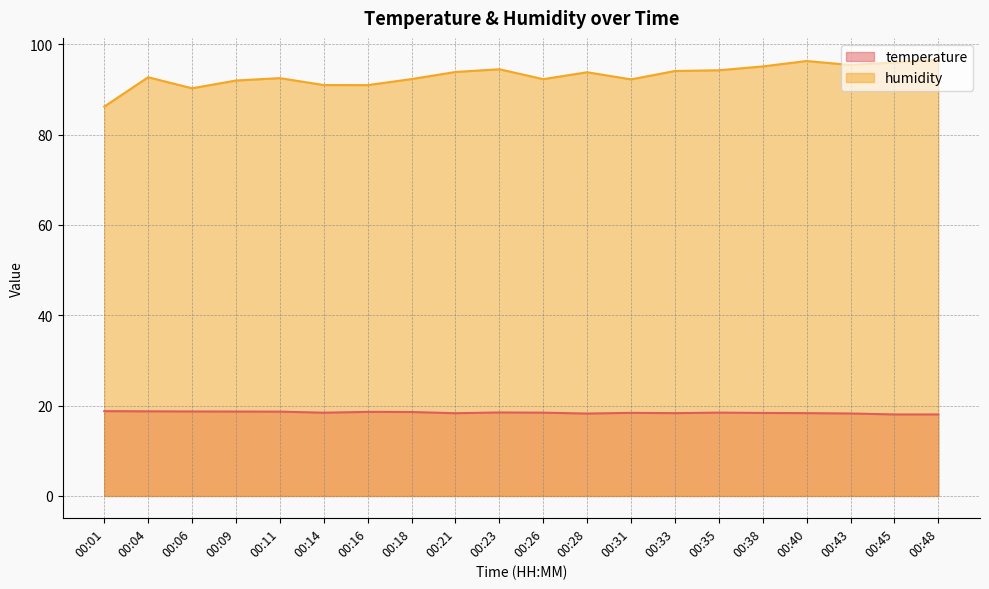

Where is the first local minimum for humidity?

00:06